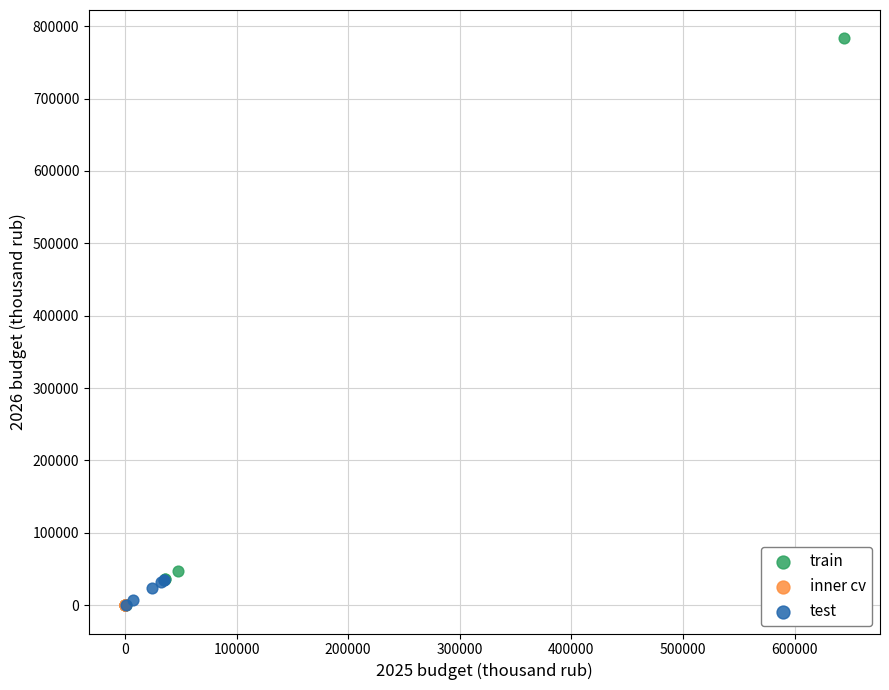

What are all the series names shown in the legend?

train, inner cv, test